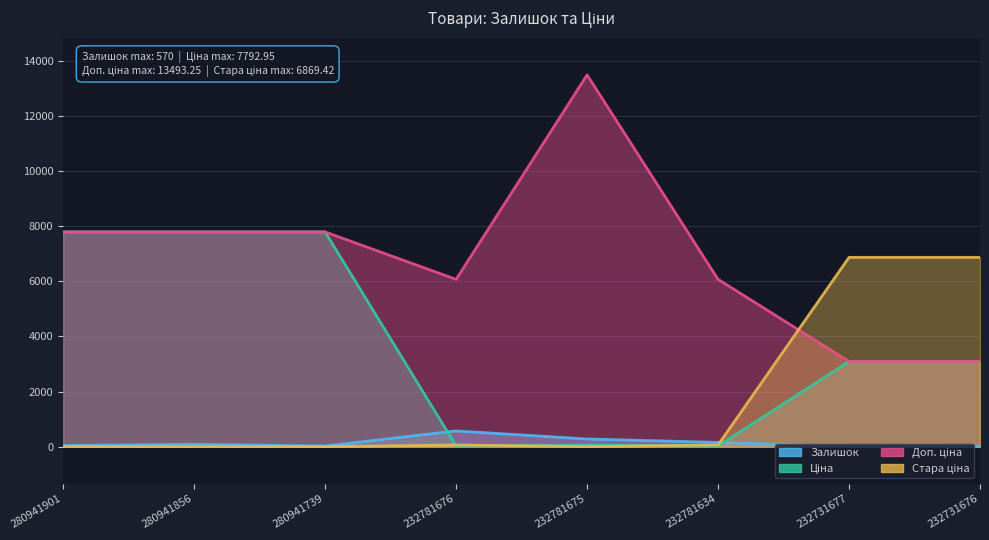

Is it true that Залишок equals 9.0 at 232731676?

True